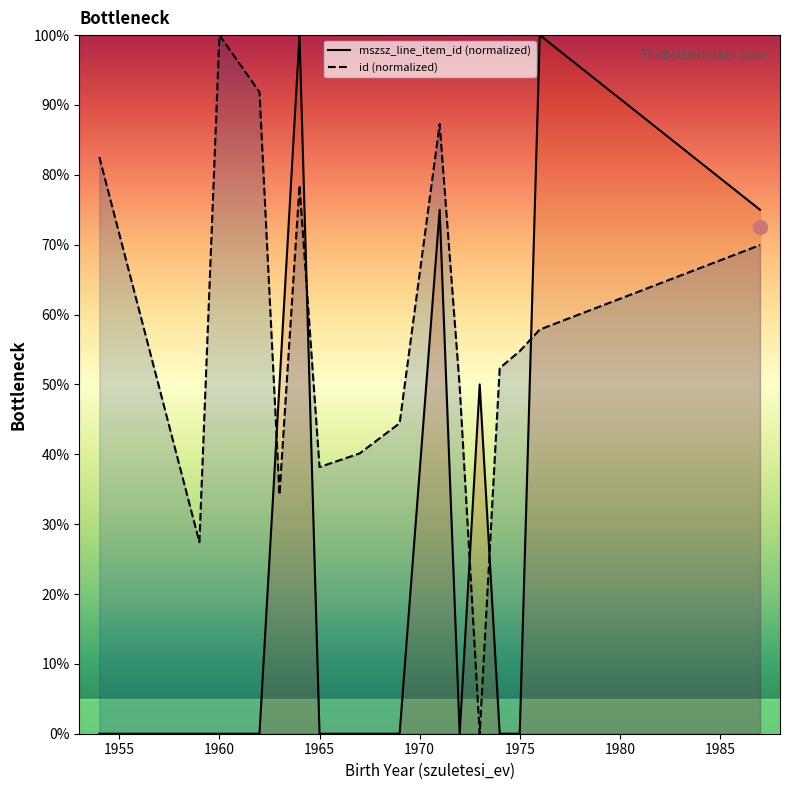

What is the total value across all series at 1960?

100.0